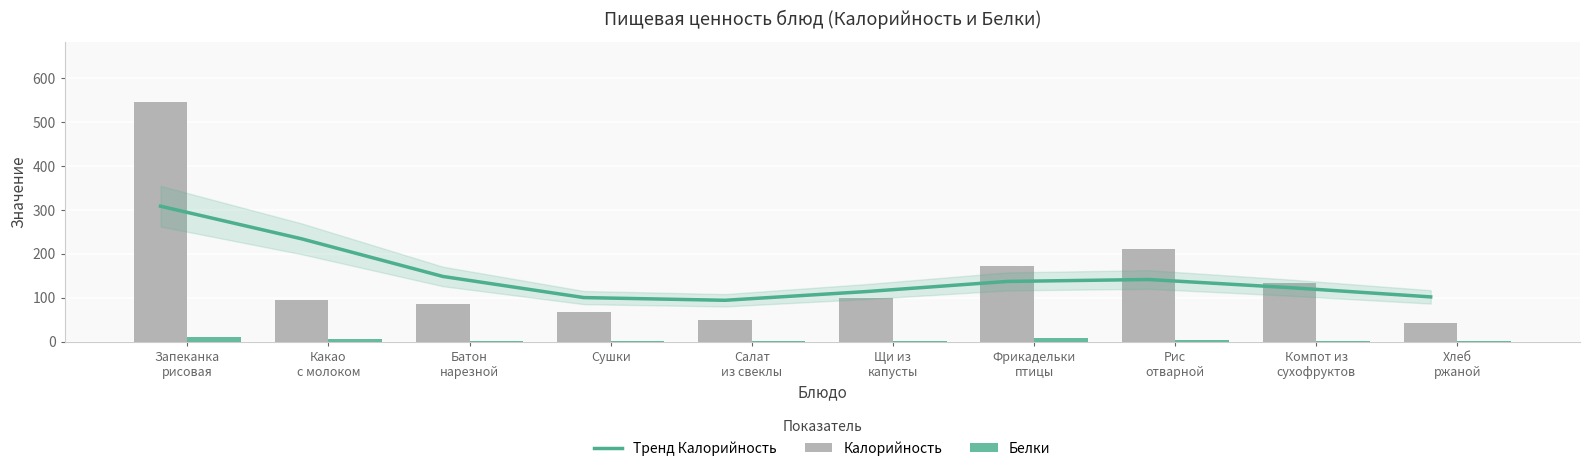

What is the smallest value displayed?

0.2